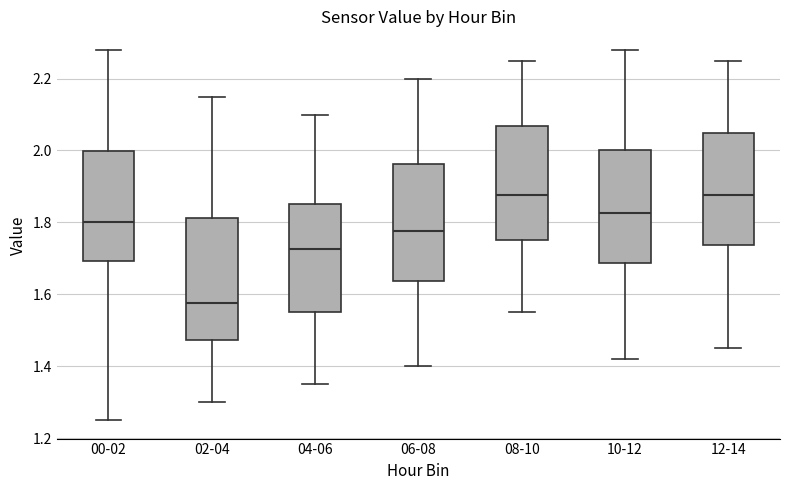

Where is the upper edge of the box for 00-02 on the y-axis? The values are not printed on the chart, so give them approximately, as read against the axis.

2.00